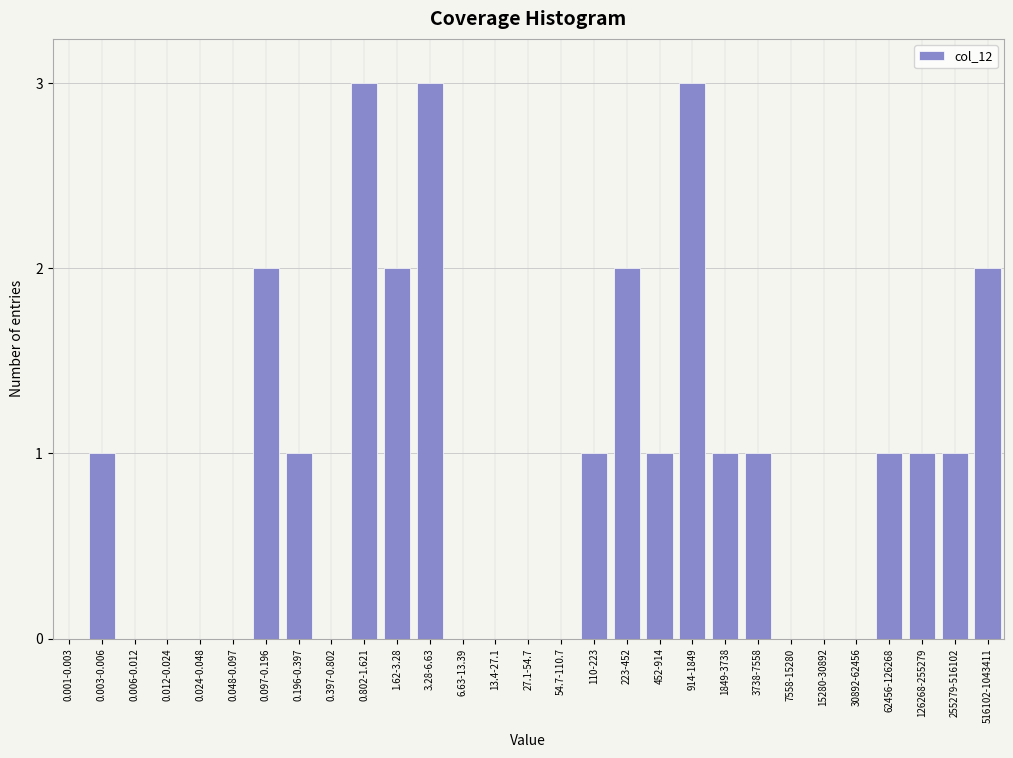

Reading right to left, transcribe all the data shown in this chart.

516102-1043411=2	255279-516102=1	126268-255279=1	62456-126268=1	30892-62456=0	15280-30892=0	7558-15280=0	3738-7558=1	1849-3738=1	914-1849=3	452-914=1	223-452=2	110-223=1	54.7-110.7=0	27.1-54.7=0	13.4-27.1=0	6.63-13.39=0	3.28-6.63=3	1.62-3.28=2	0.802-1.621=3	0.397-0.802=0	0.196-0.397=1	0.097-0.196=2	0.048-0.097=0	0.024-0.048=0	0.012-0.024=0	0.006-0.012=0	0.003-0.006=1	0.001-0.003=0